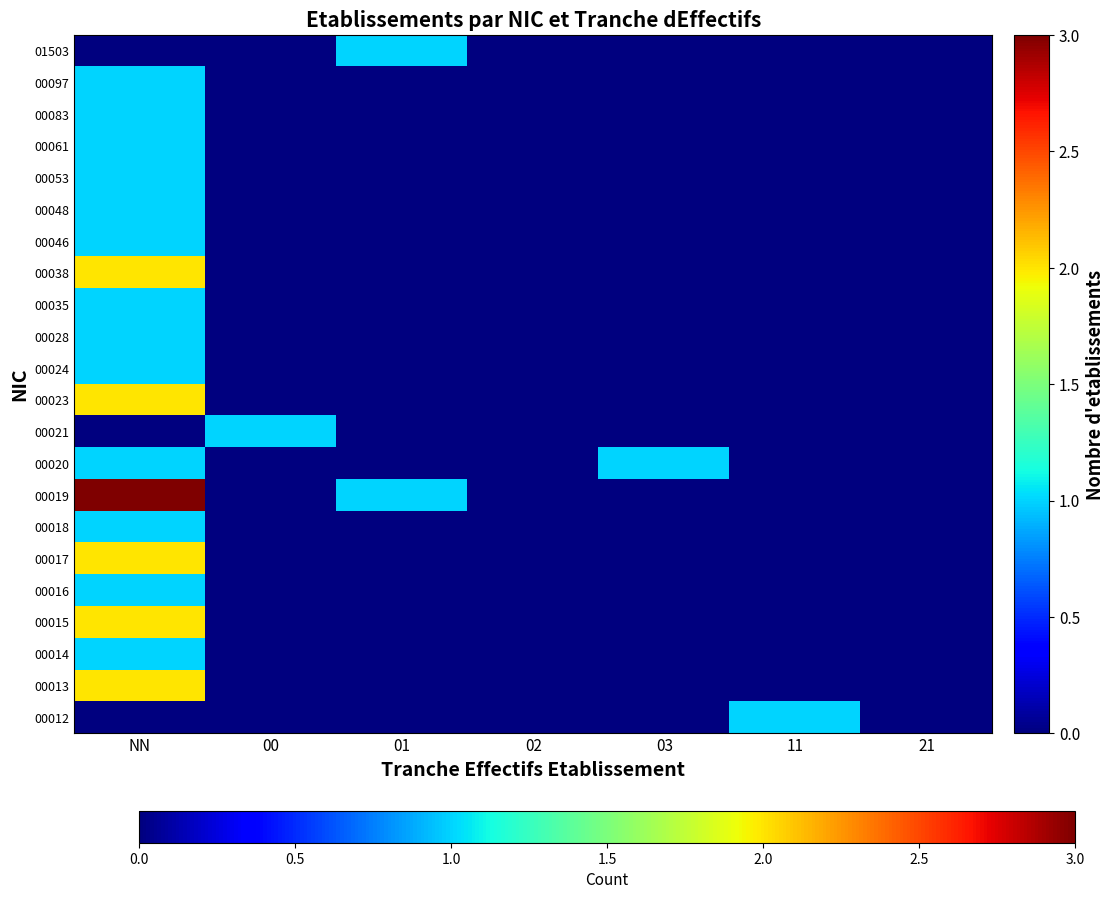

At which category is the sum across all series the highest?

NN